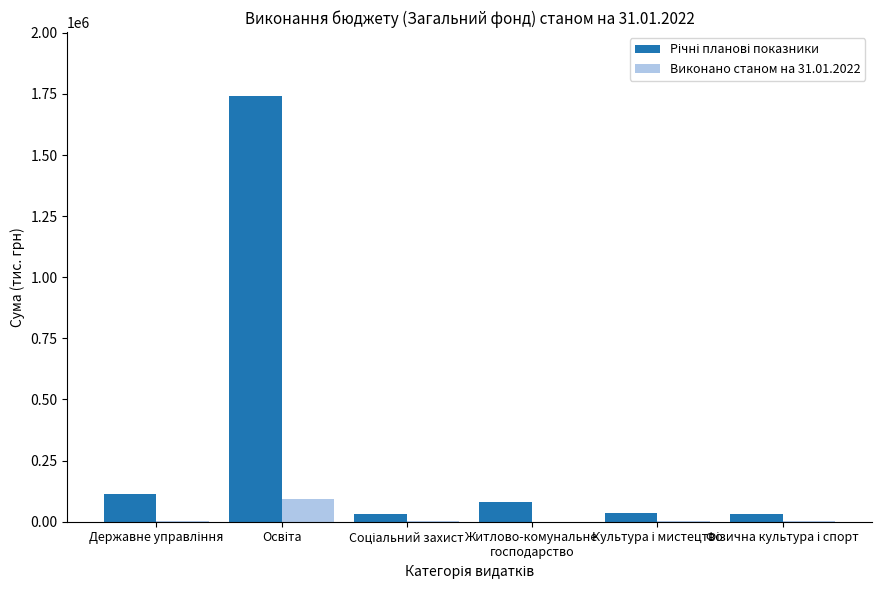

What is the sum of all Виконано станом на 31.01.2022 values?

101268.4